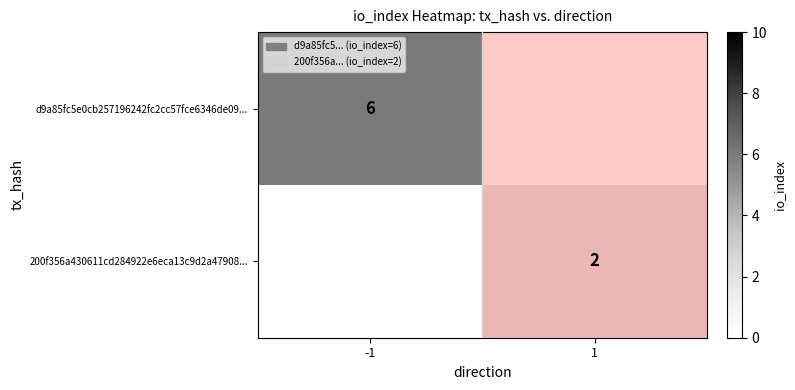

What is the greatest value displayed?

6